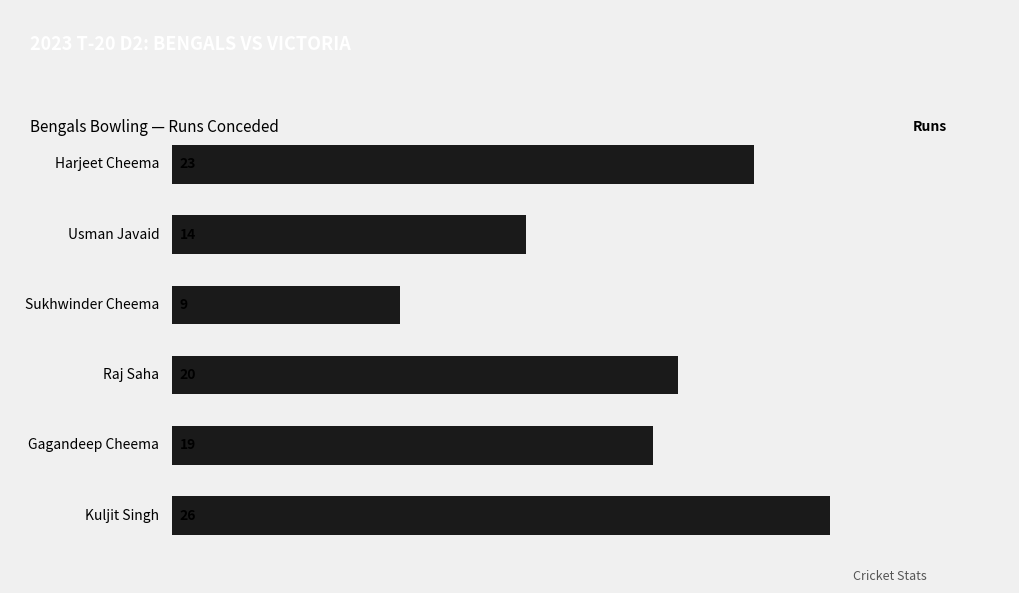

Are the bars horizontal?

Yes